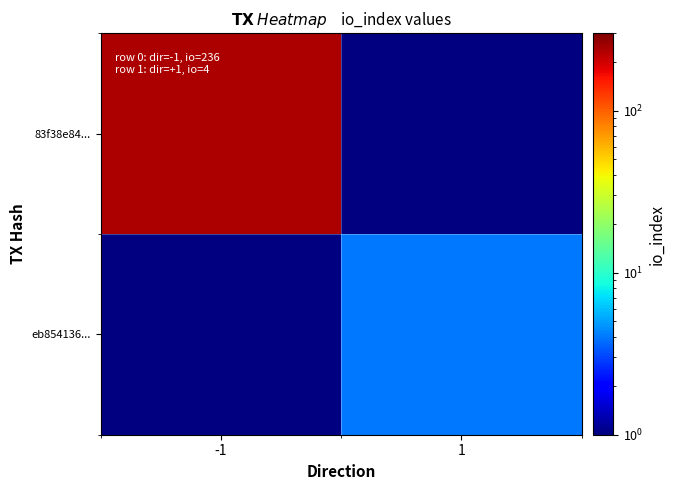

List the series in order of their overall mean, highest first.

83f38e84..., eb854136...